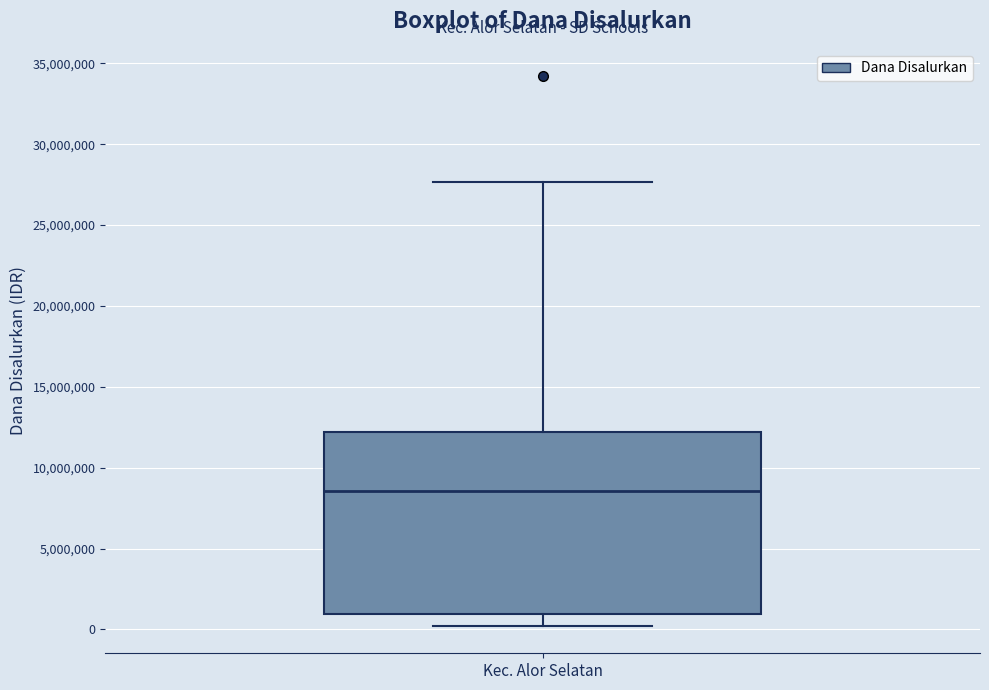

Transcribe this box plot: give where the median line is, the range the box spans, and where the two whiskers end, as read against the y-axis. The values are not printed on the chart, so give them approximately, as read against the axis.

median 8500000, box 1000000 to 12000000, whiskers 0 to 27500000